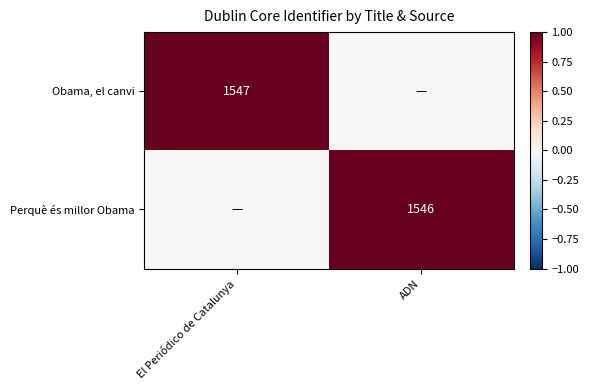

Is it true that Obama, el canvi equals 1547 at El Periódico de Catalunya?

True